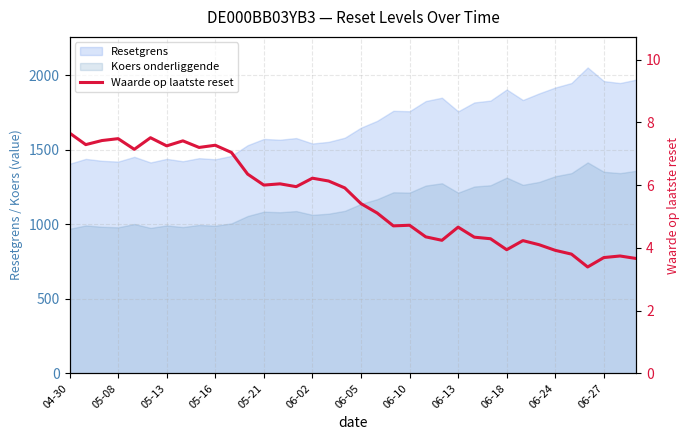

What is the average value?

5.5